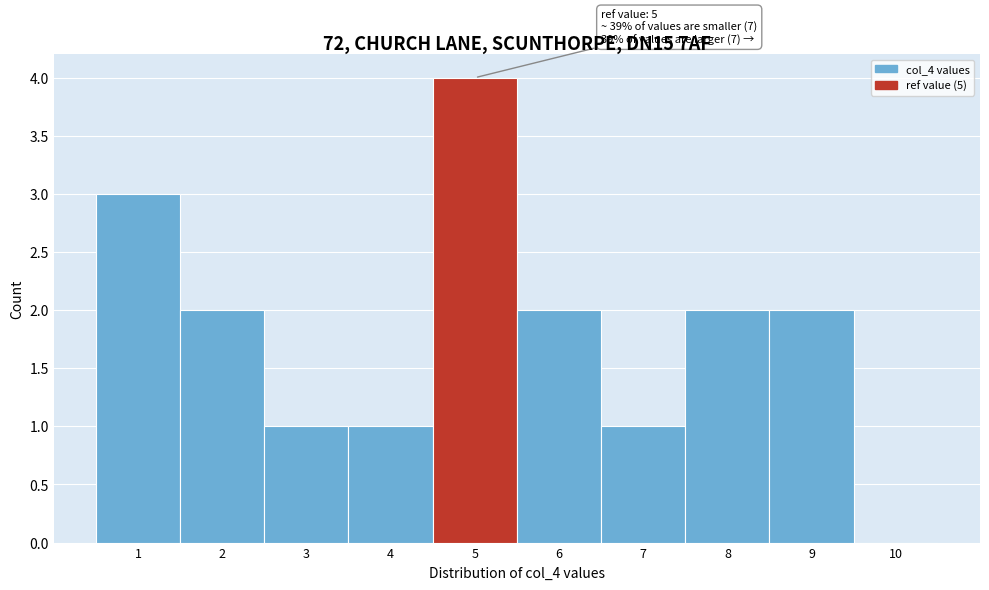

Over which range of the x-axis is the bar tallest?

4.5 to 5.5